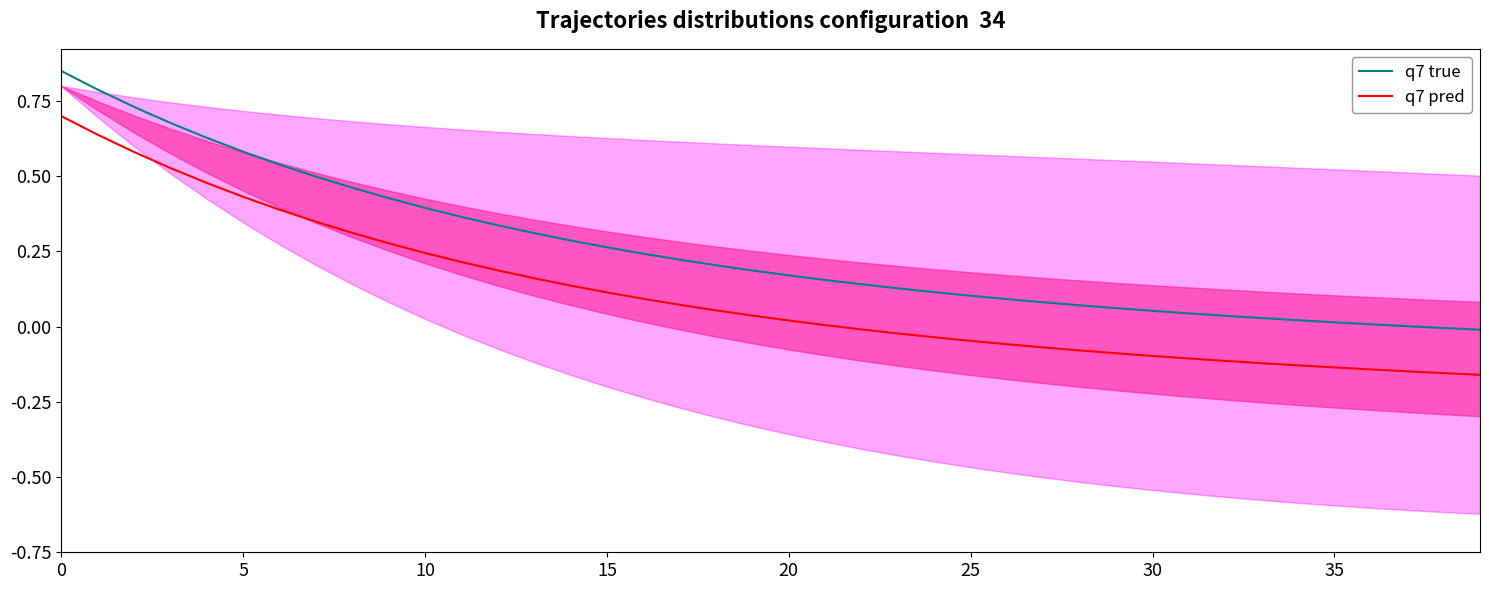

How many distinct data groups are displayed?

2